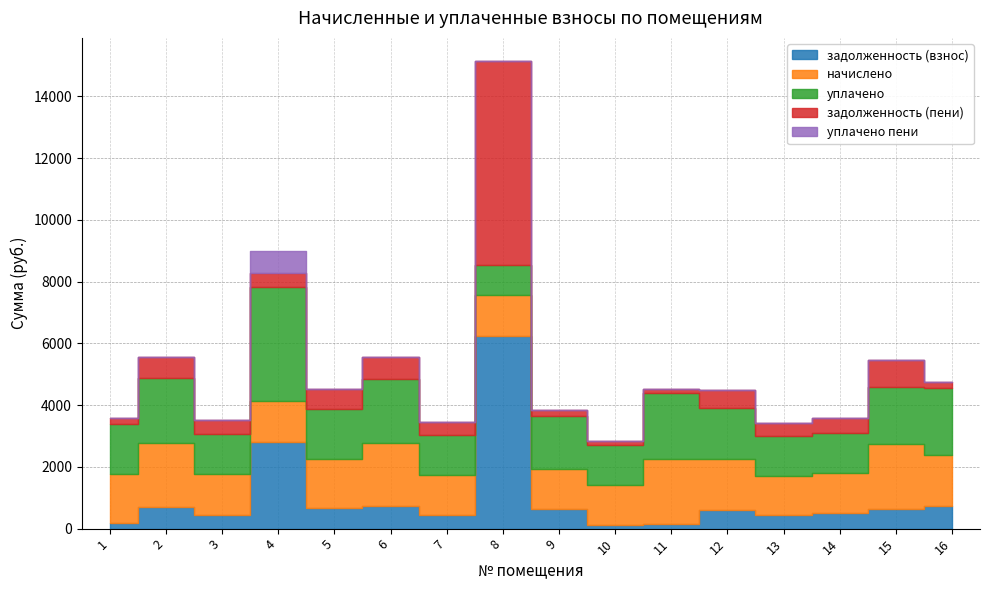

Which series has the widest spread of values?

задолженность (пени)